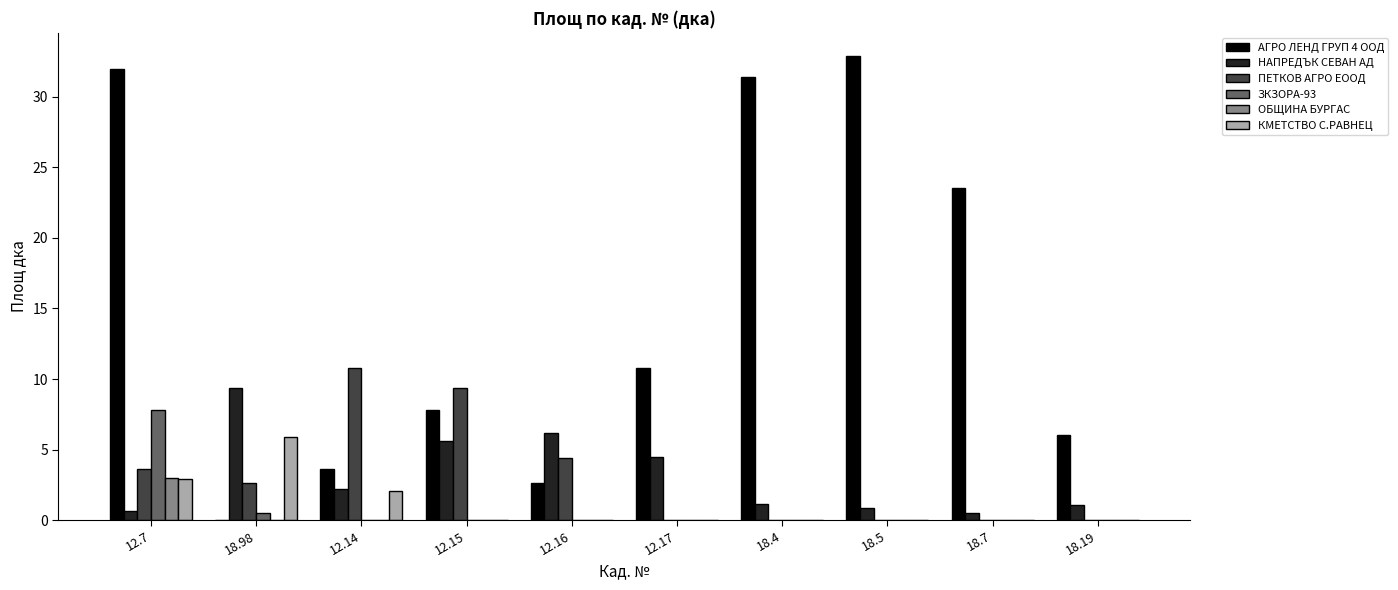

The АГРО ЛЕНД ГРУП 4 ООД series shows 6.0 at 18.19. True or false?

True